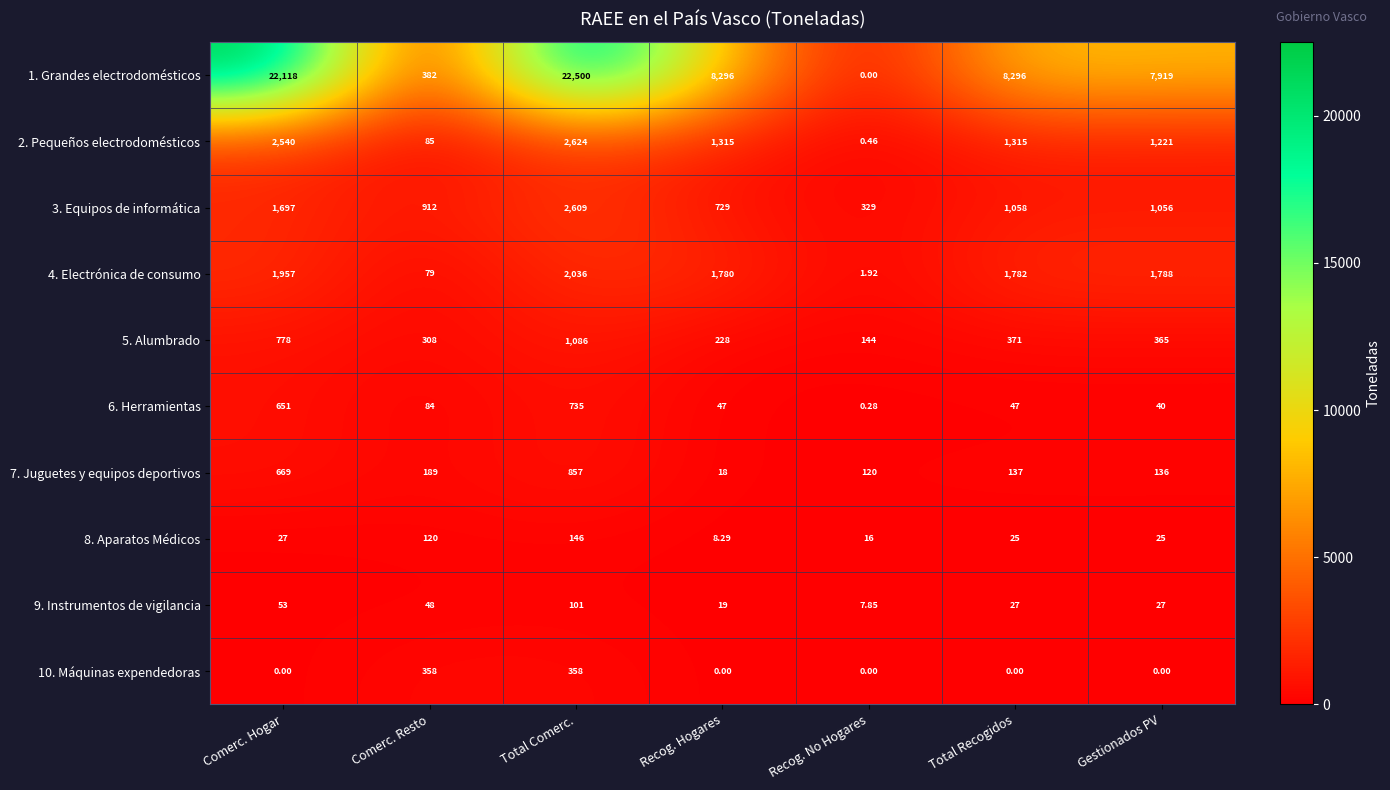

At how many categories does at least one series exceed 16747?

2